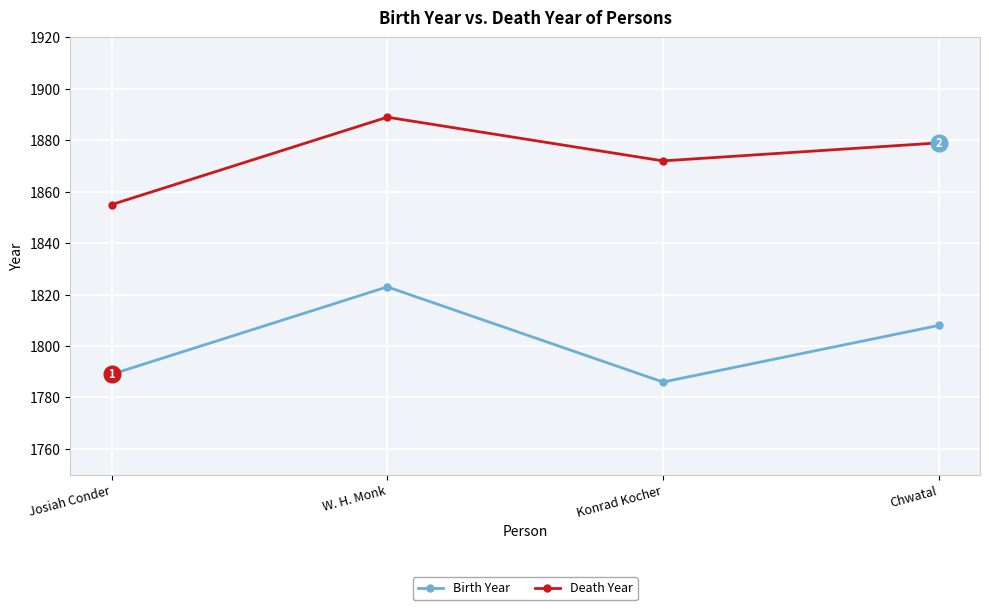

Between Josiah Conder and Chwatal, which series saw the biggest shift?

Death Year